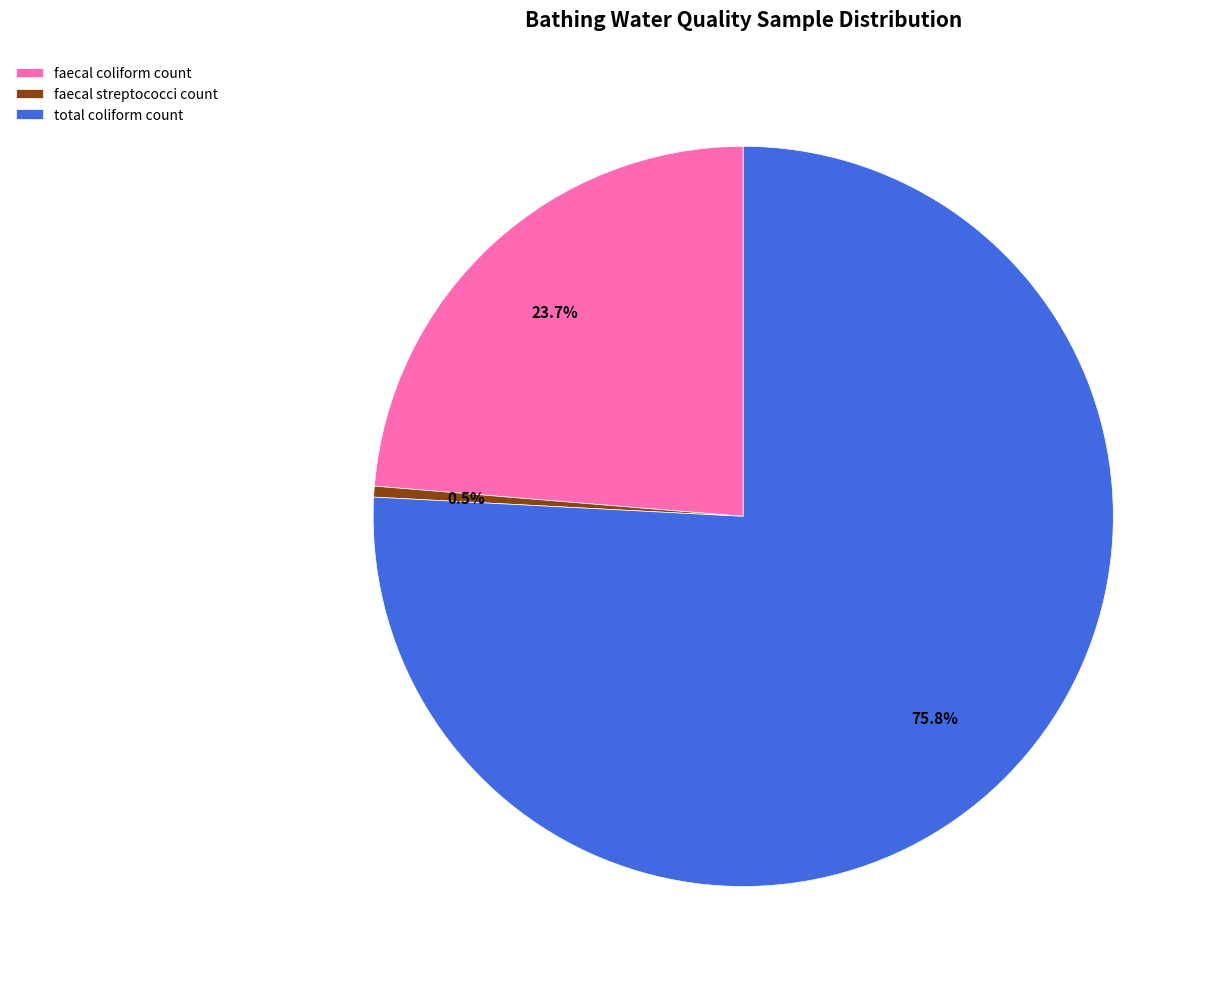

Which slice is the smallest?

faecal streptococci count